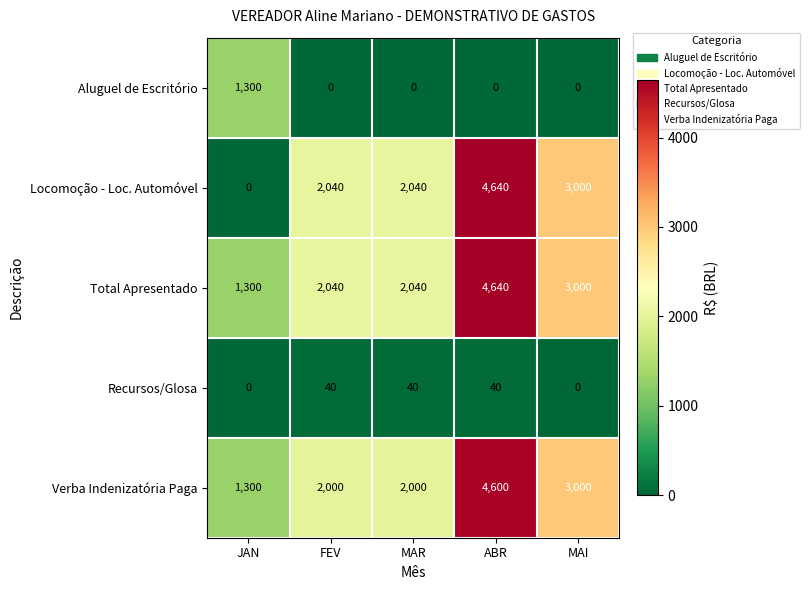

What is the sum of all Verba Indenizatória Paga values?

12900